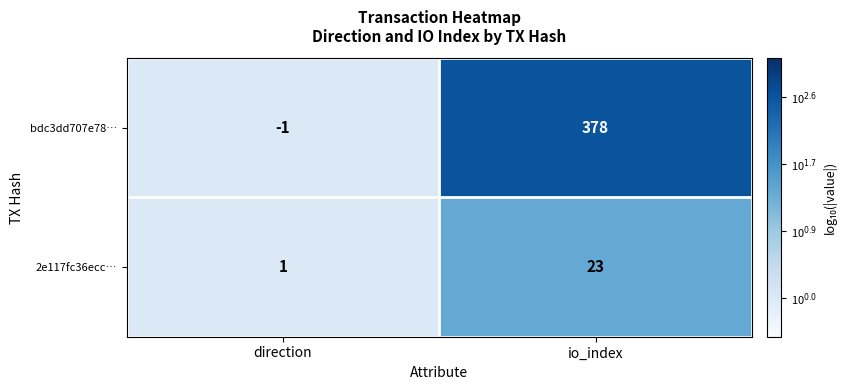

List the series in order of their overall mean, lowest first.

2e117fc36ecc…, bdc3dd707e78…